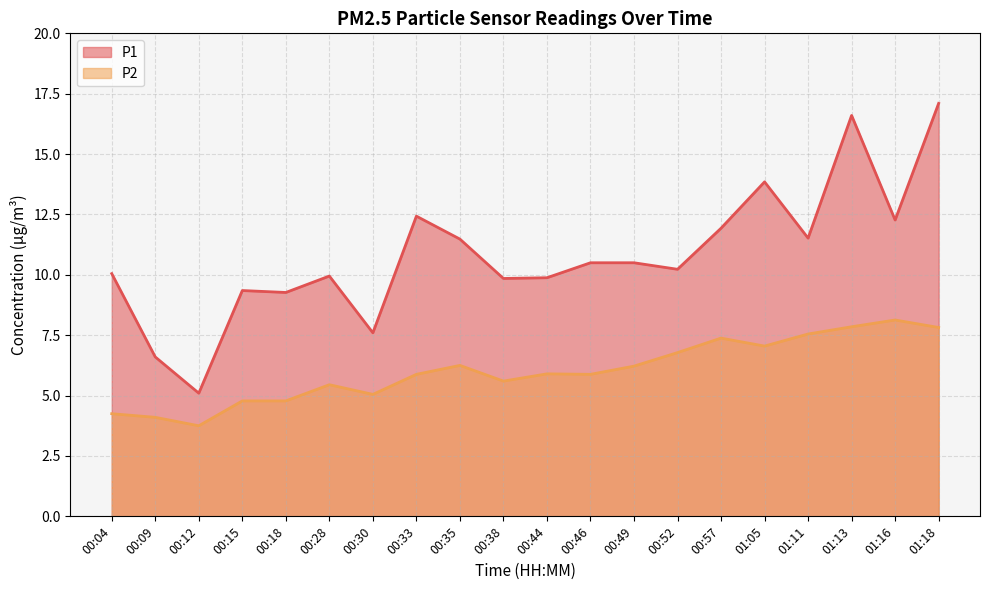

At which category does P2 reach its first local peak?

00:28